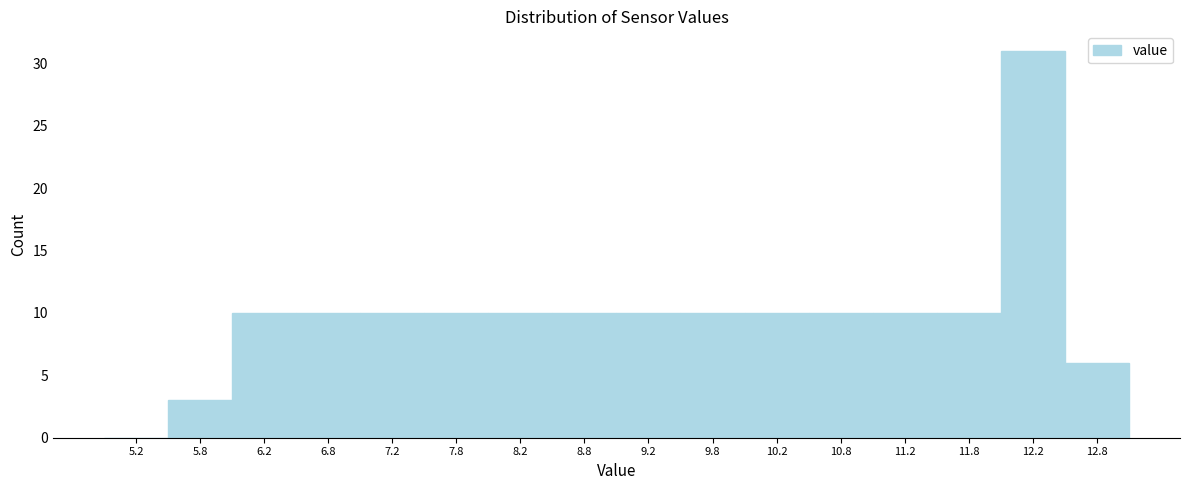

Reading left to right, transcribe this chart: for each bar, give the range it covers on the x-axis and its height. The values are not printed on the chart, so give them approximately, as read against the axis.

5.0 to 5.5: 0
5.5 to 6.0: 3
6.0 to 6.5: 10
6.5 to 7.0: 10
7.0 to 7.5: 10
7.5 to 8.0: 10
8.0 to 8.5: 10
8.5 to 9.0: 10
9.0 to 9.5: 10
9.5 to 10.0: 10
10.0 to 10.5: 10
10.5 to 11.0: 10
11.0 to 11.5: 10
11.5 to 12.0: 10
12.0 to 12.5: 31
12.5 to 13.0: 6